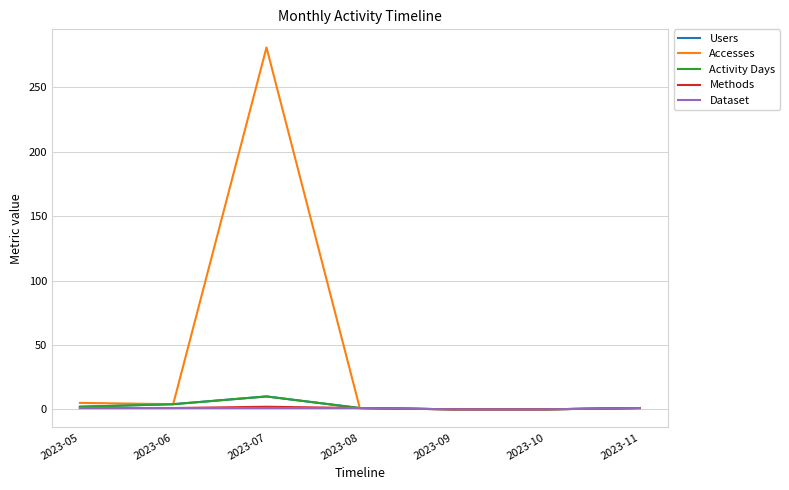

At which label does Accesses reach its minimum?

2023-09